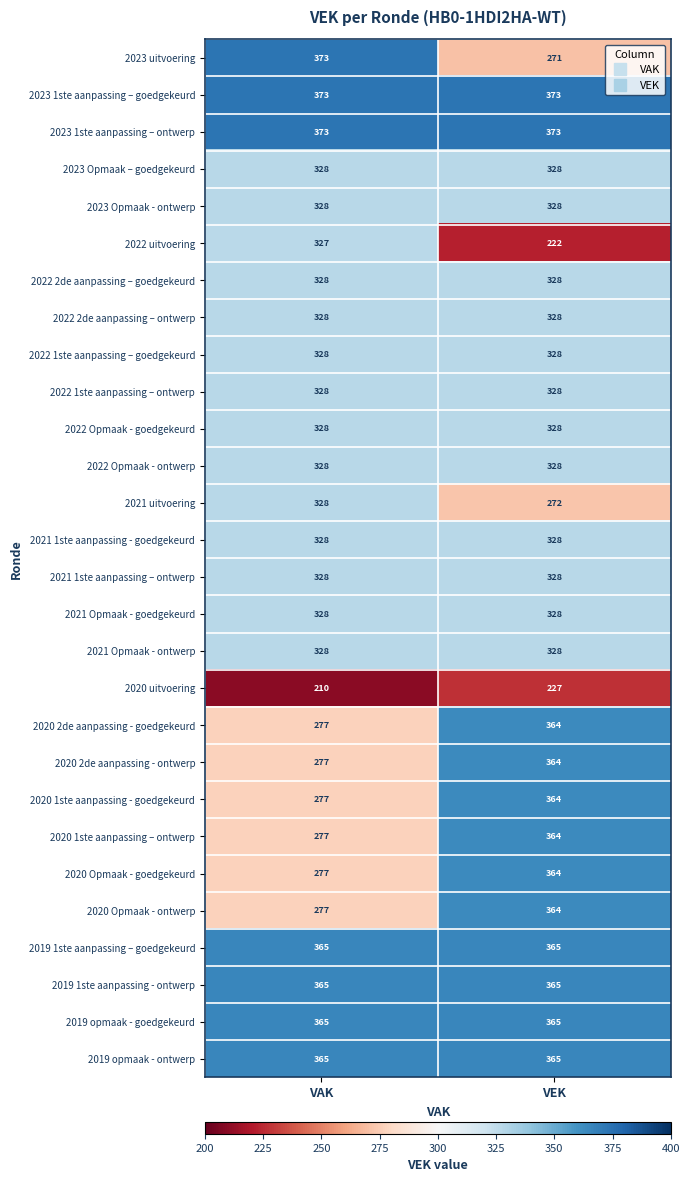

Read the 2023 uitvoering value at VEK, to the nearest 5.

270